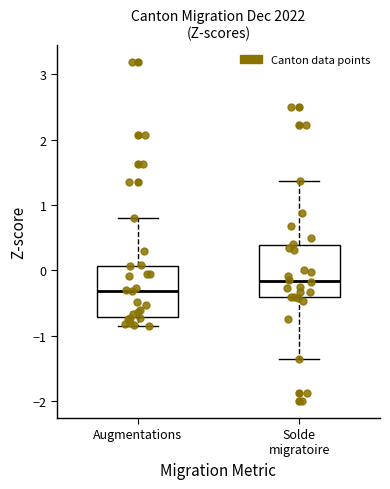

Where does the upper whisker of the box for Solde migratoire end on the y-axis? The values are not printed on the chart, so give them approximately, as read against the axis.

1.4